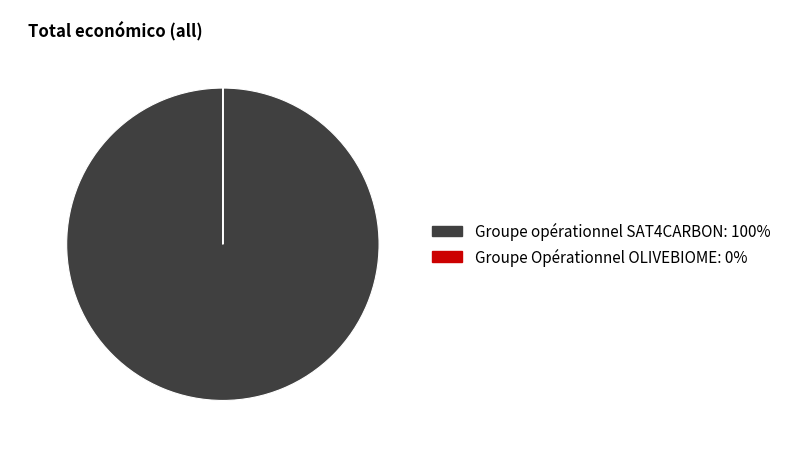

Which category has the biggest portion of the pie?

Groupe opérationnel SAT4CARBON